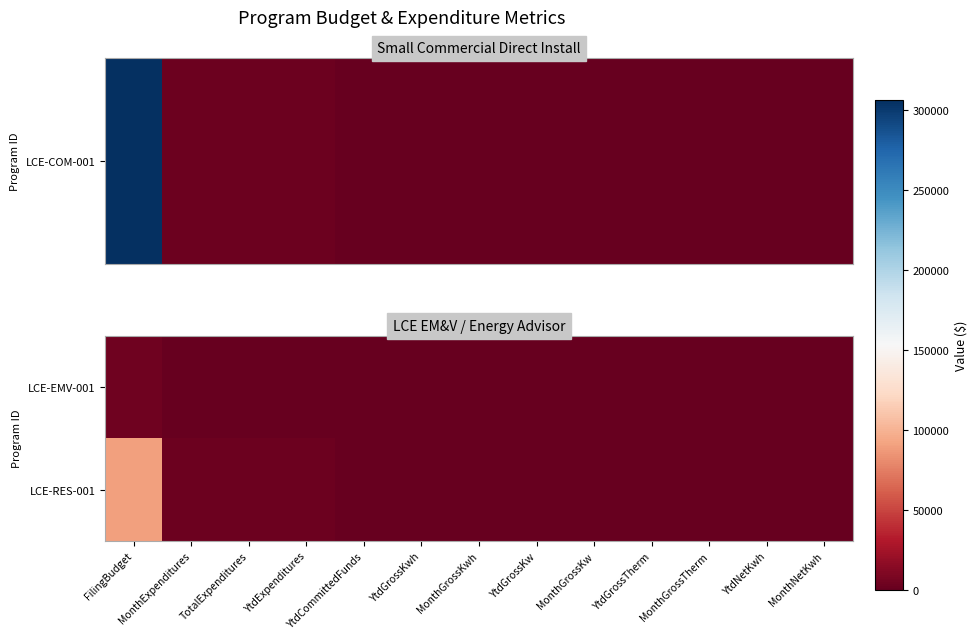

Reading right to left, list all the values displayed in this chart.

LCE-EMV-001: MonthNetKwh=0	YtdNetKwh=0	MonthGrossTherm=0	YtdGrossTherm=0	MonthGrossKw=0	YtdGrossKw=0	MonthGrossKwh=0	YtdGrossKwh=0	YtdCommittedFunds=0	YtdExpenditures=0	TotalExpenditures=0	MonthExpenditures=0	FilingBudget=4598
LCE-RES-001: MonthNetKwh=0	YtdNetKwh=0	MonthGrossTherm=0	YtdGrossTherm=0	MonthGrossKw=0	YtdGrossKw=0	MonthGrossKwh=0	YtdGrossKwh=0	YtdCommittedFunds=0	YtdExpenditures=2486	TotalExpenditures=2486	MonthExpenditures=2486	FilingBudget=90558